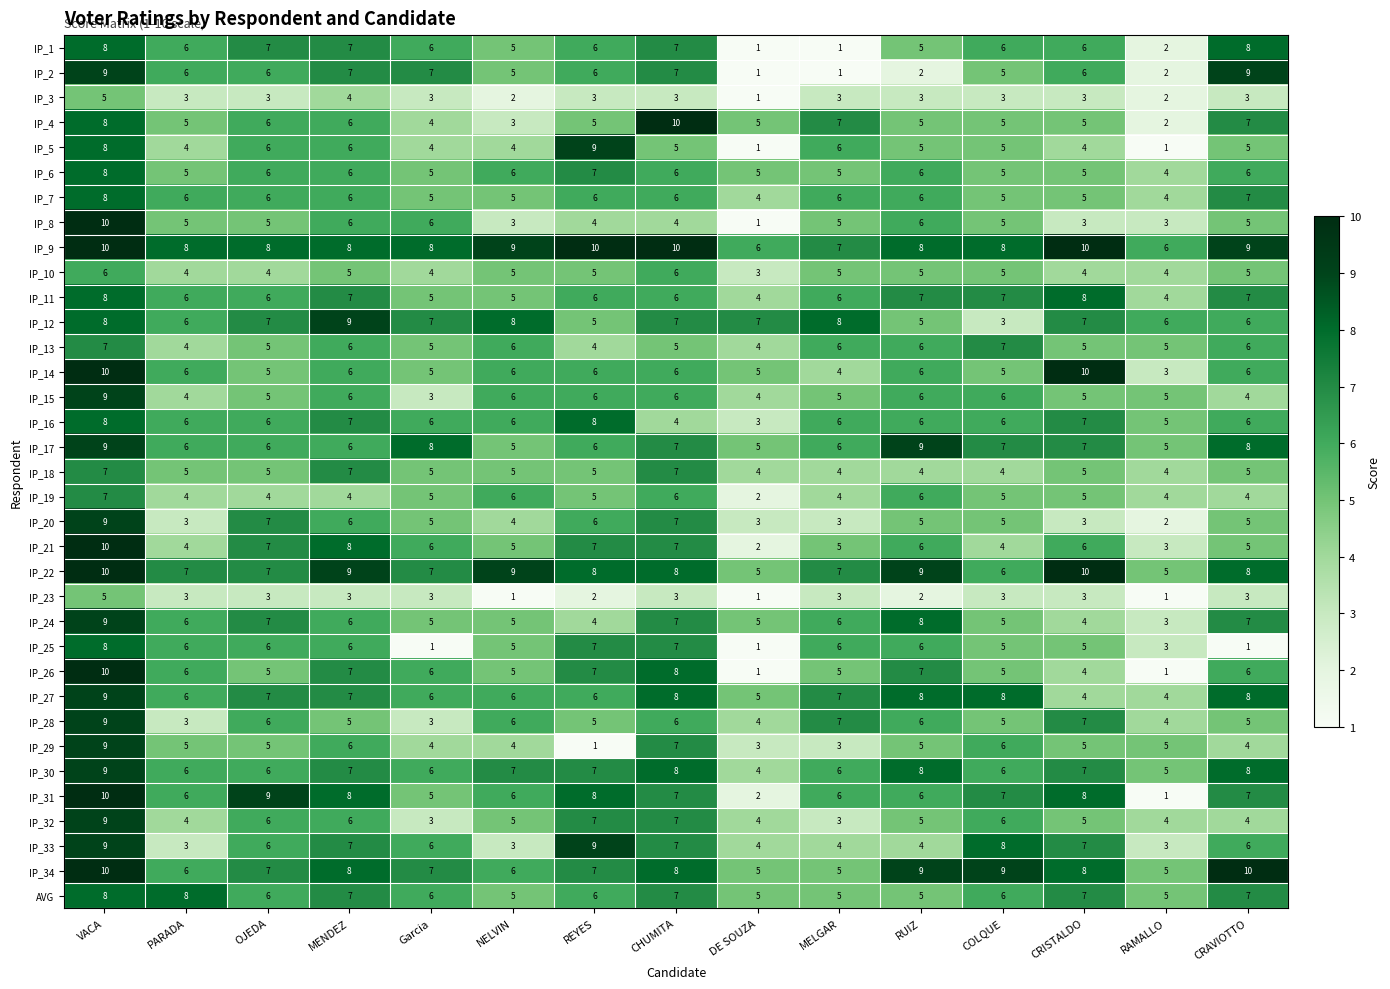

True or false: IP_4 has a value of 3 at CRISTALDO.

False